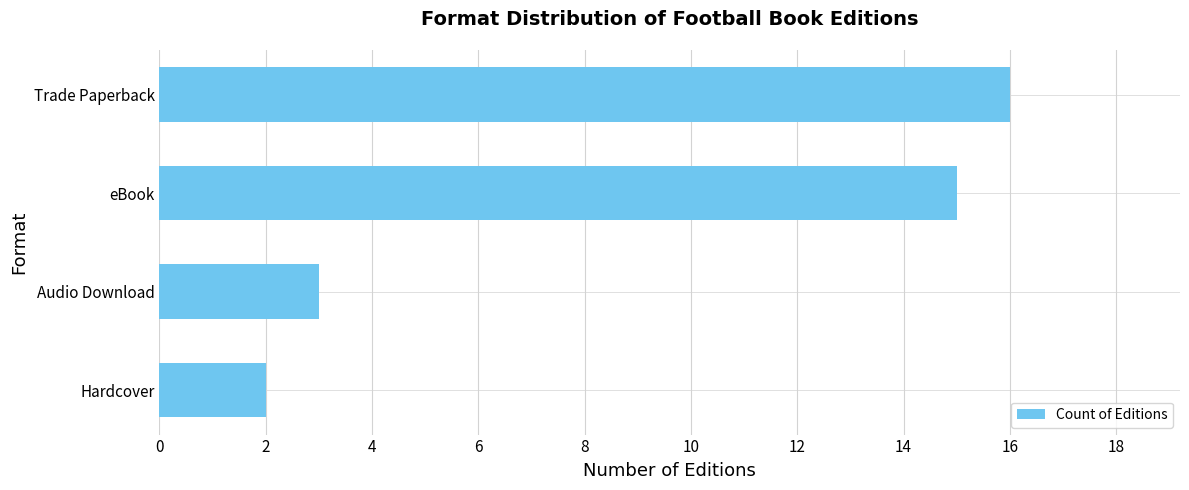

Are the bars grouped side by side (vs. stacked)?

No